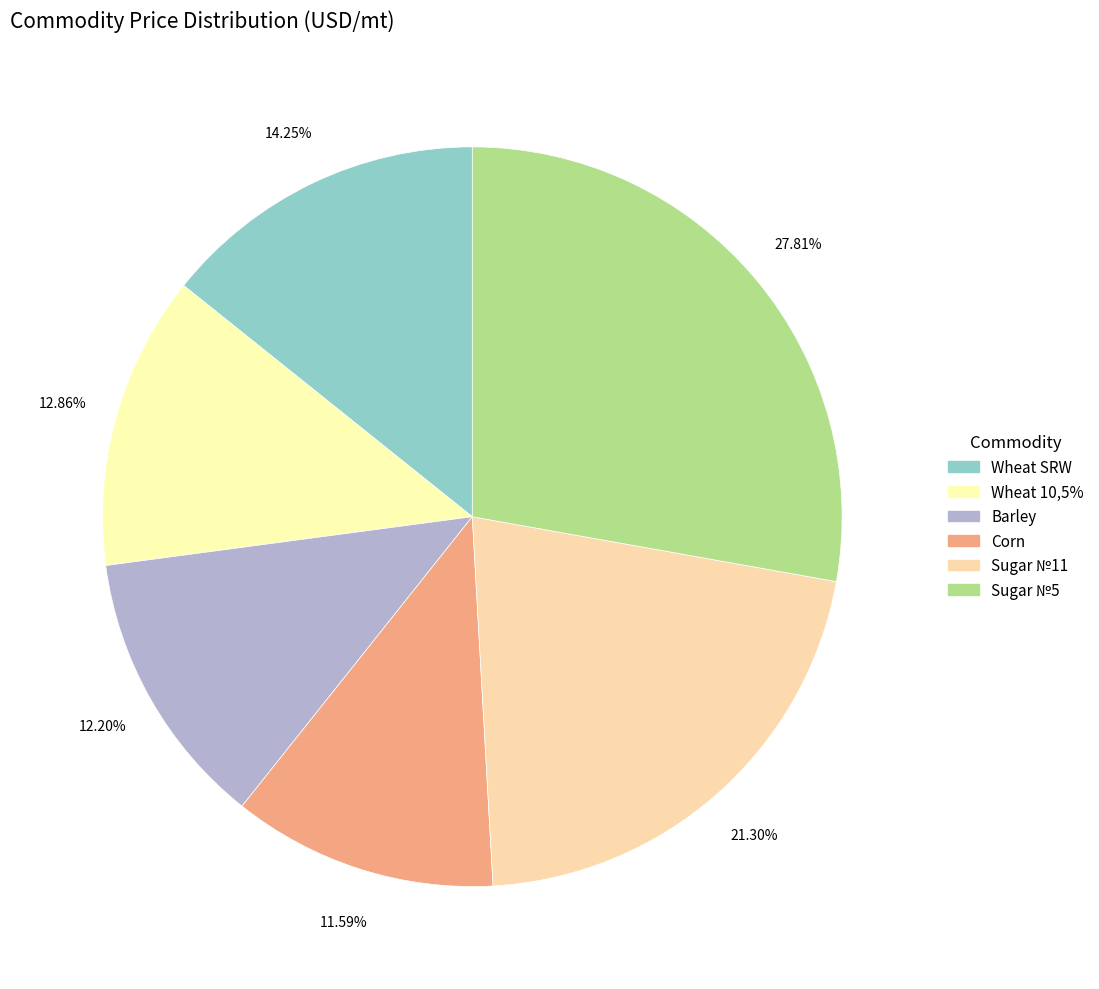

What portion of the pie excludes Wheat 10,5%?

87.1%